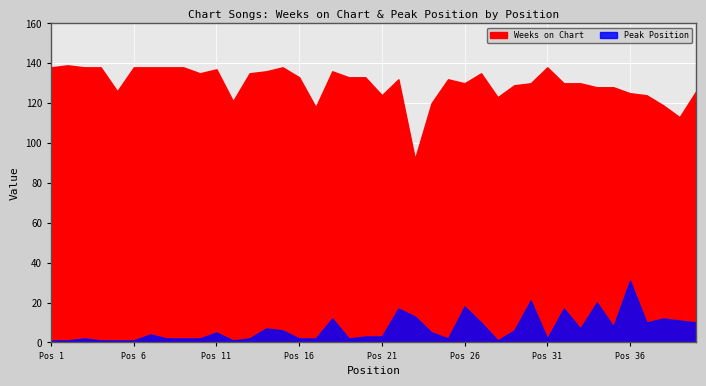

Is it true that Weeks on Chart equals 118 at 17?

True